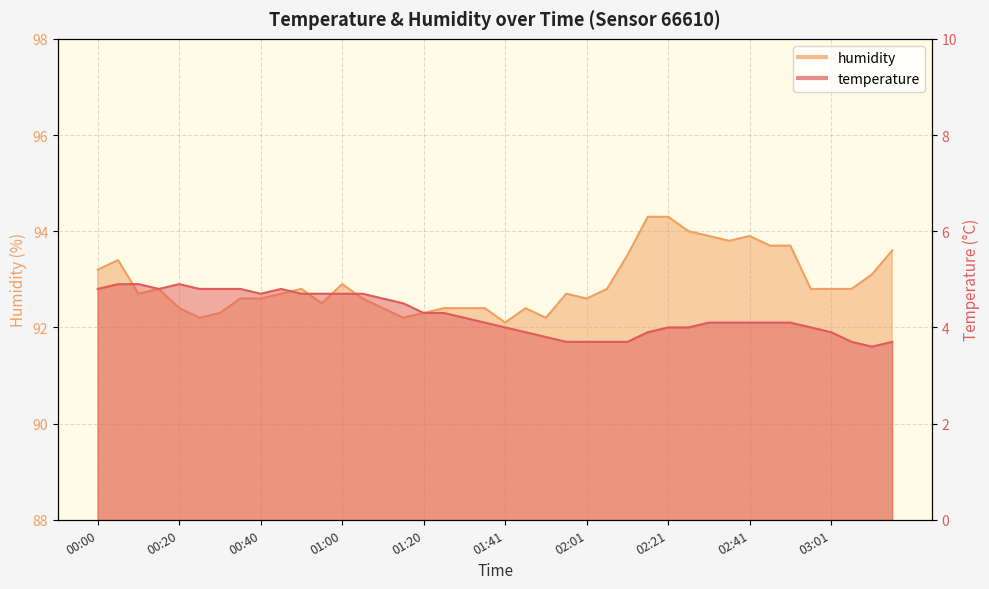

What is the sum of the temperature values at 02:41 and 00:15?

8.9